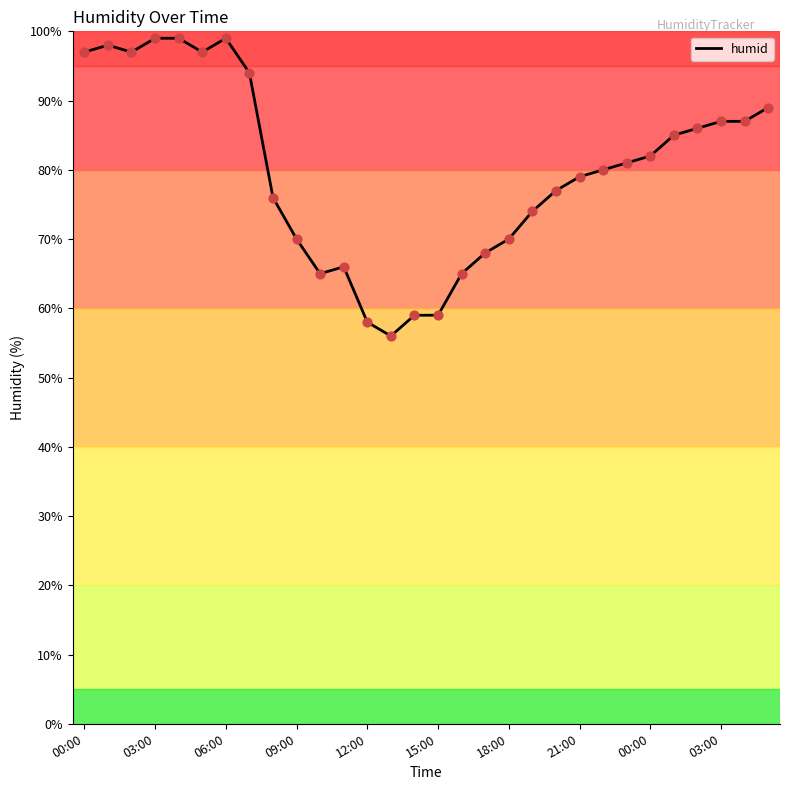

What is the maximum value shown in the chart?

99